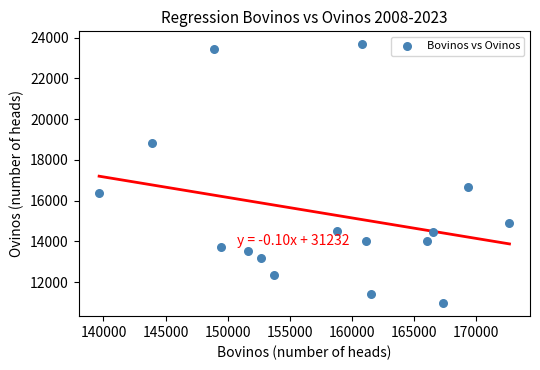

What is the range of X values (max minus min)?

33051